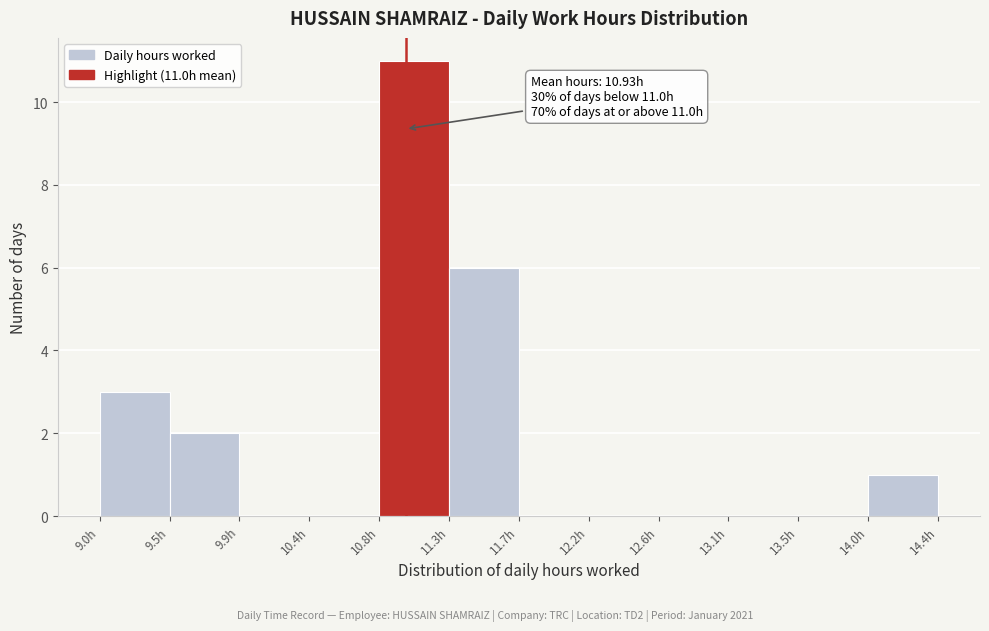

Which range on the x-axis has the tallest bar?

10.85 to 11.30